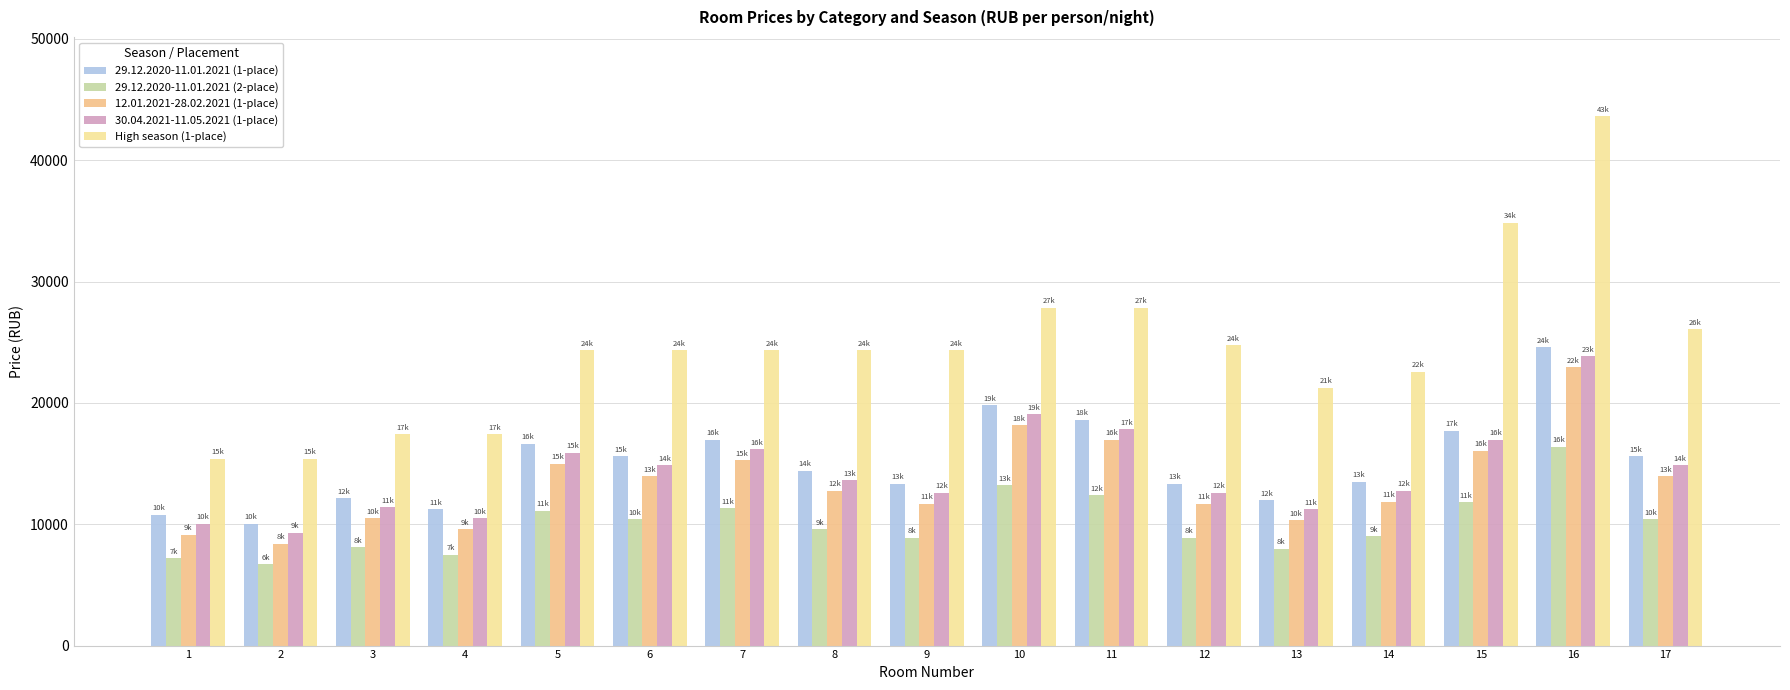

At which category is the sum across all series the highest?

16